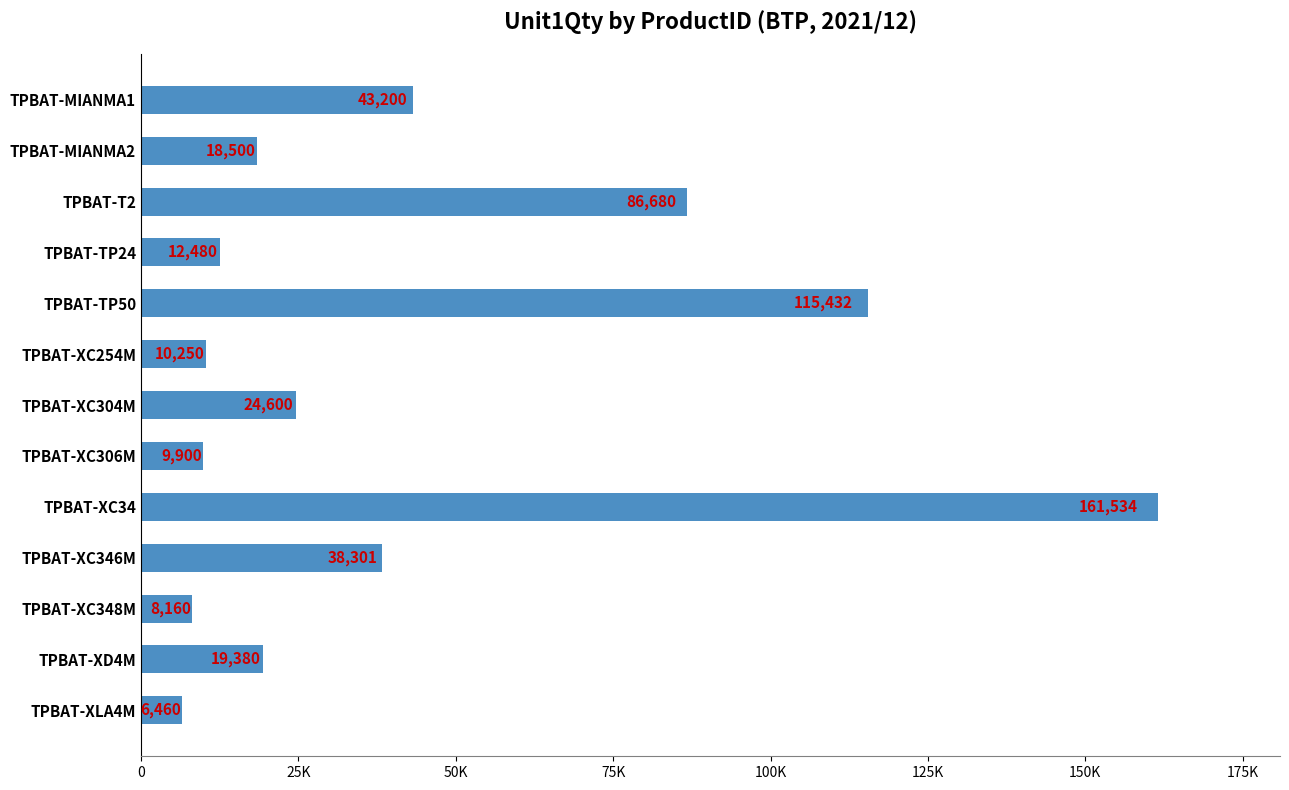

Rank the categories by value from highest to lowest.

TPBAT-XC34, TPBAT-TP50, TPBAT-T2, TPBAT-MIANMA1, TPBAT-XC346M, TPBAT-XC304M, TPBAT-XD4M, TPBAT-MIANMA2, TPBAT-TP24, TPBAT-XC254M, TPBAT-XC306M, TPBAT-XC348M, TPBAT-XLA4M